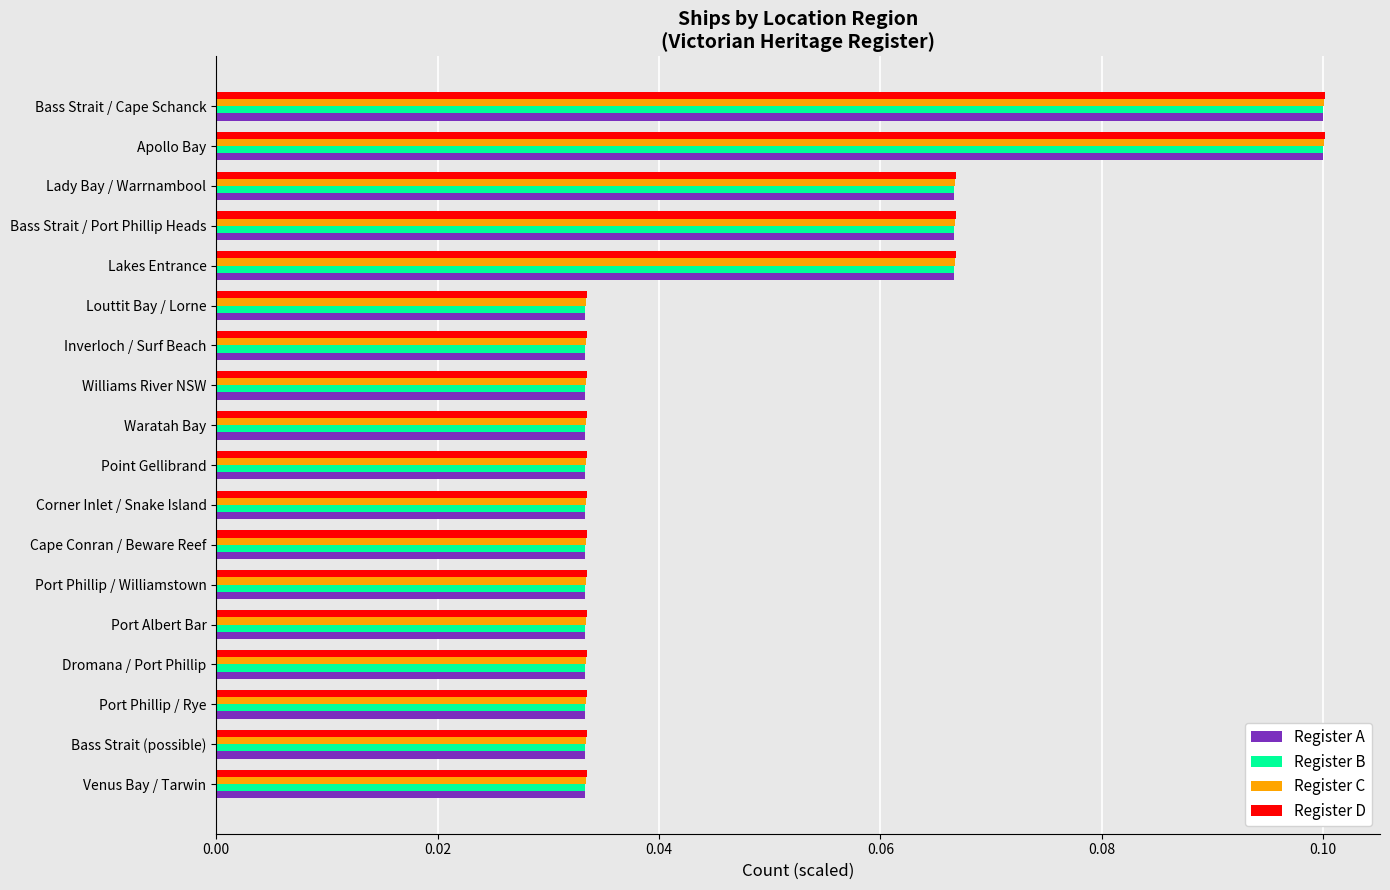

What is the sum of all Register A values?

0.8